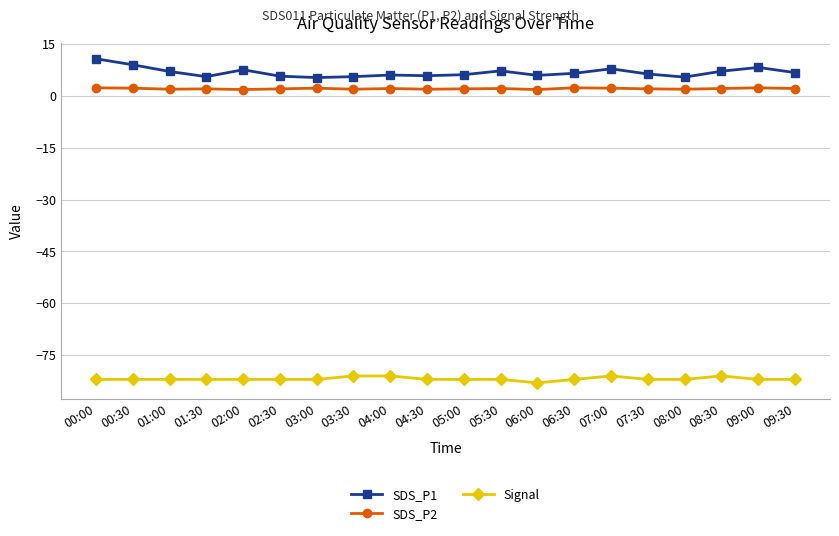

What is the value of the Signal point at the 18th from the left?

-81.0